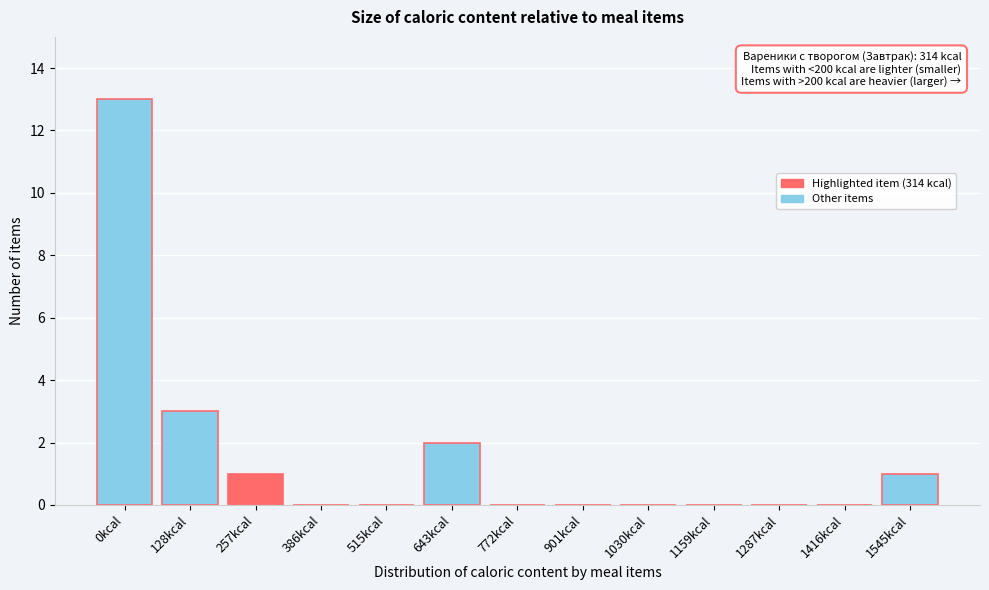

Reading left to right, list all the values displayed in this chart.

0kcal=13	128kcal=3	257kcal=1	386kcal=0	515kcal=0	643kcal=2	772kcal=0	901kcal=0	1030kcal=0	1159kcal=0	1287kcal=0	1416kcal=0	1545kcal=1